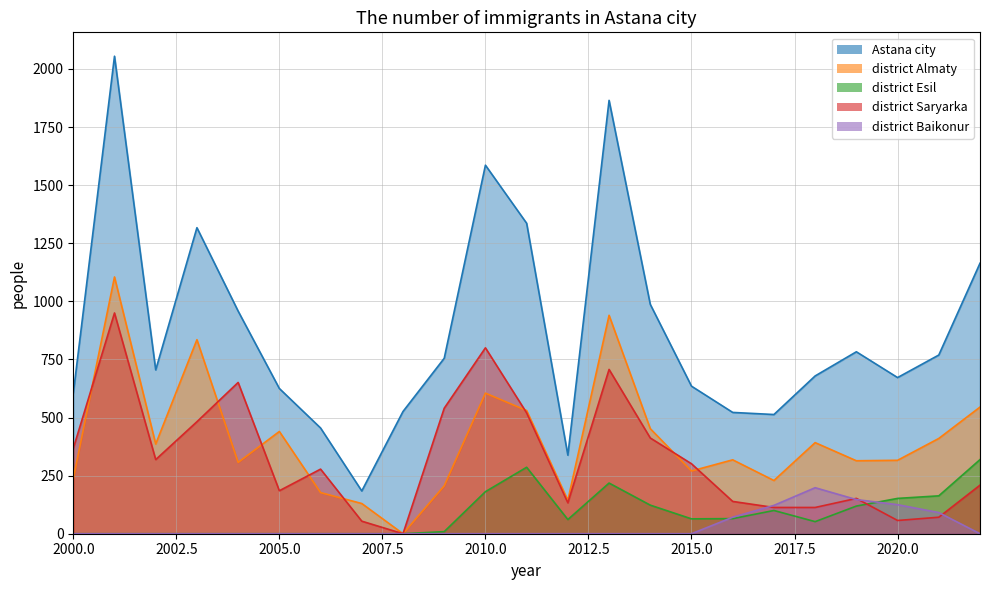

Does the chart have visible grid lines?

Yes